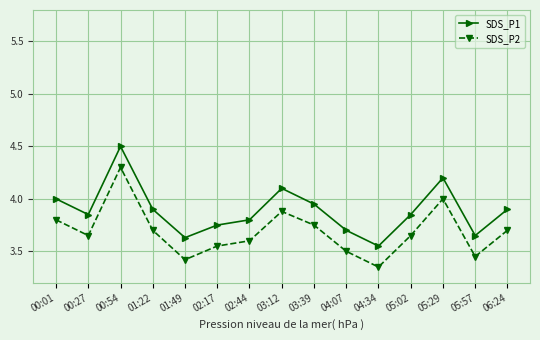

Is it true that SDS_P2 equals 1.7 at 04:34?

False